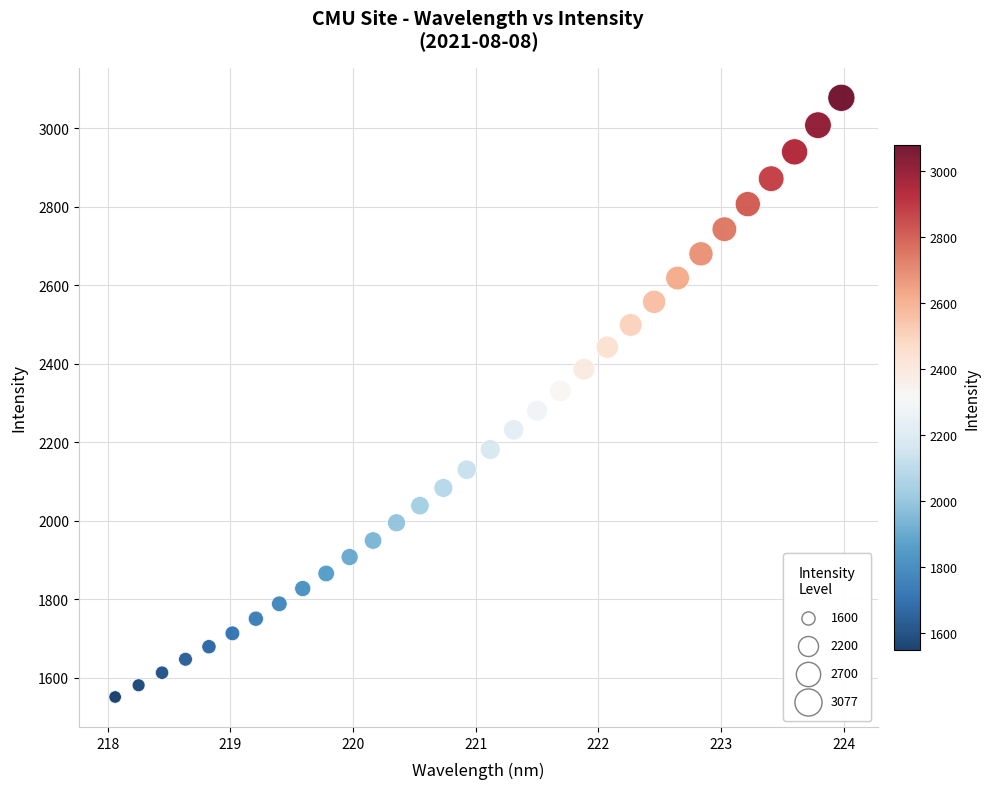

What is the range of Y values (max minus min)?

1526.4